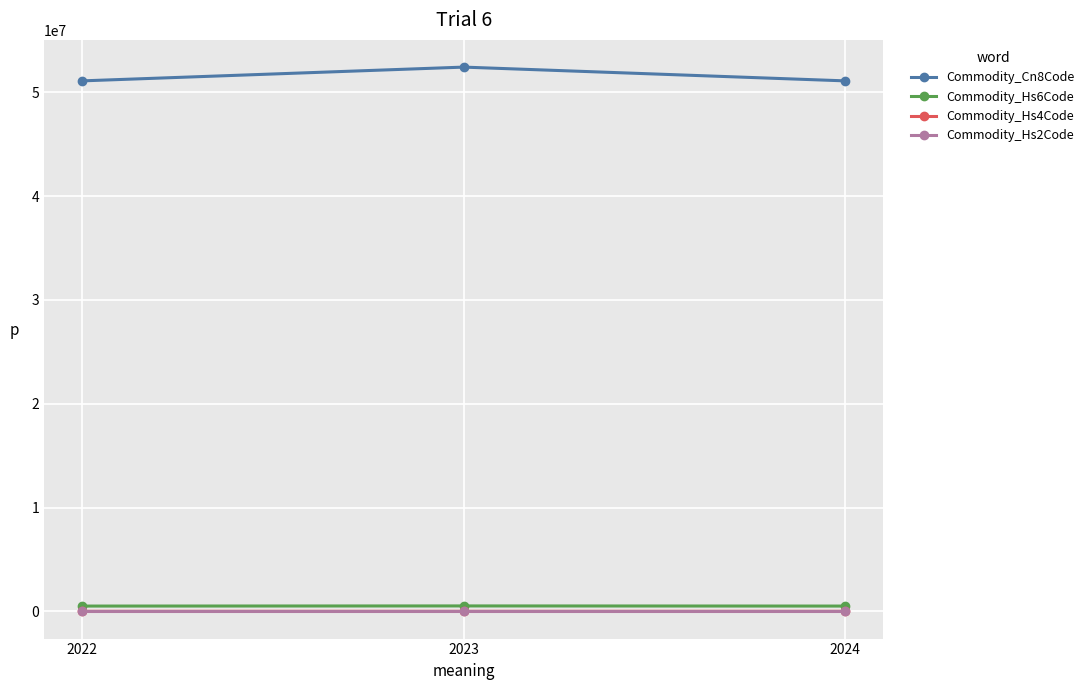

What is the maximum value for Commodity_Cn8Code?

52417640.0